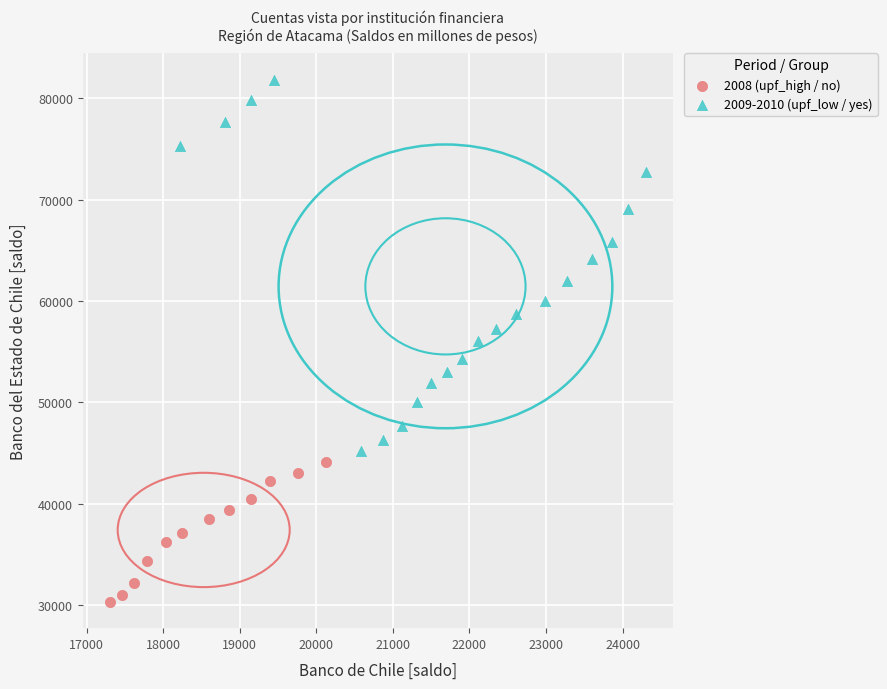

Which series contains the highest Y value?

2009-2010 (upf_low / yes)